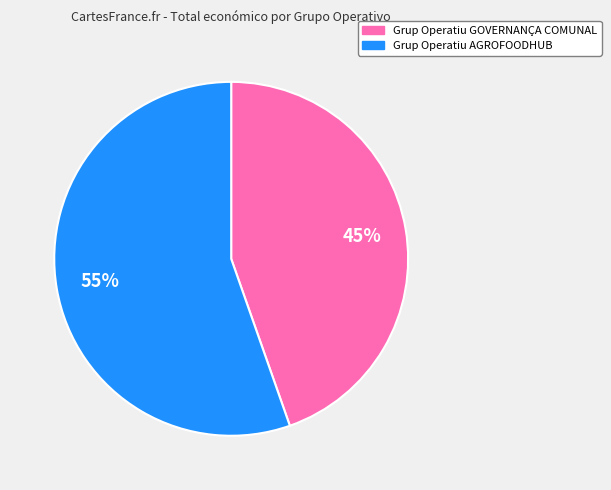

Which has a higher value, Grup Operatiu GOVERNANÇA COMUNAL or Grup Operatiu AGROFOODHUB?

Grup Operatiu AGROFOODHUB